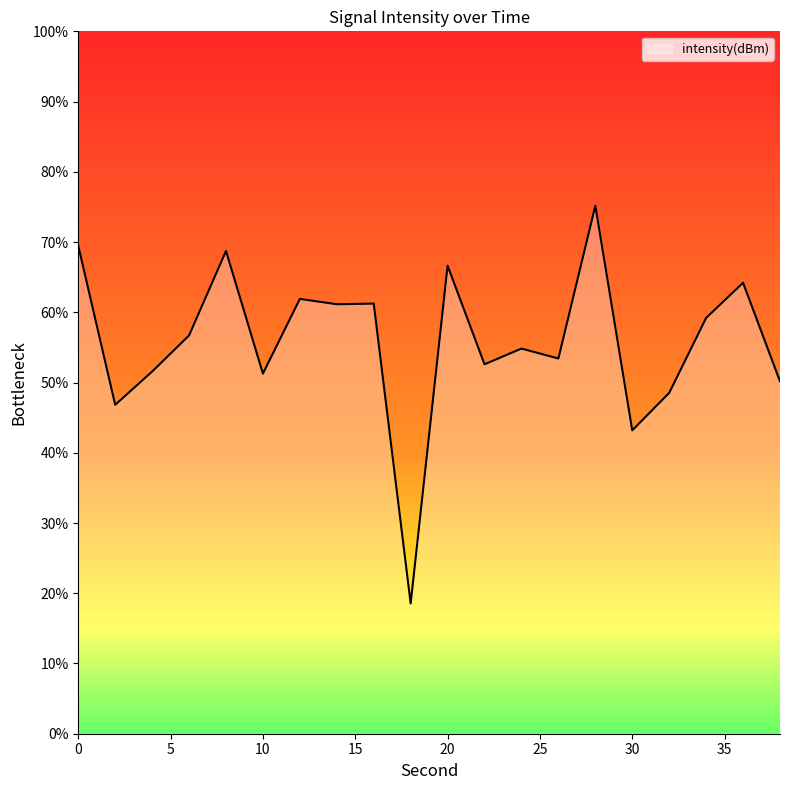

What is the greatest value displayed?

75.2